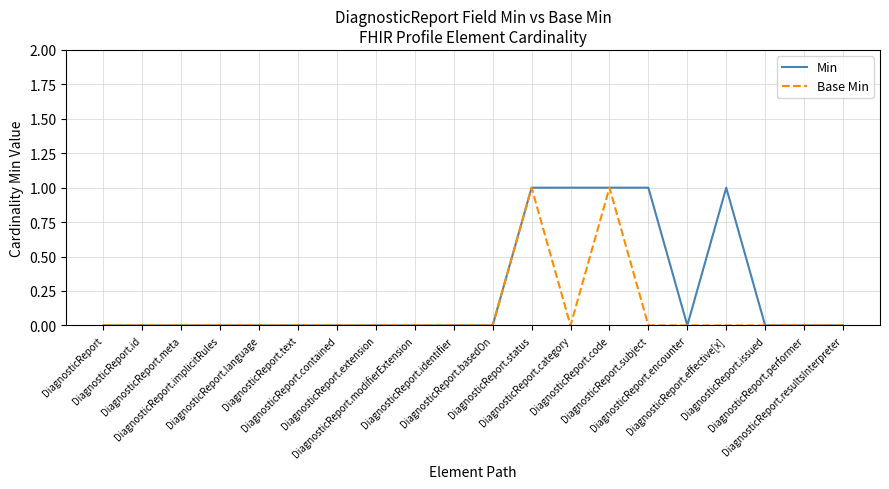

Is this an area chart (filled region under the line)?

No